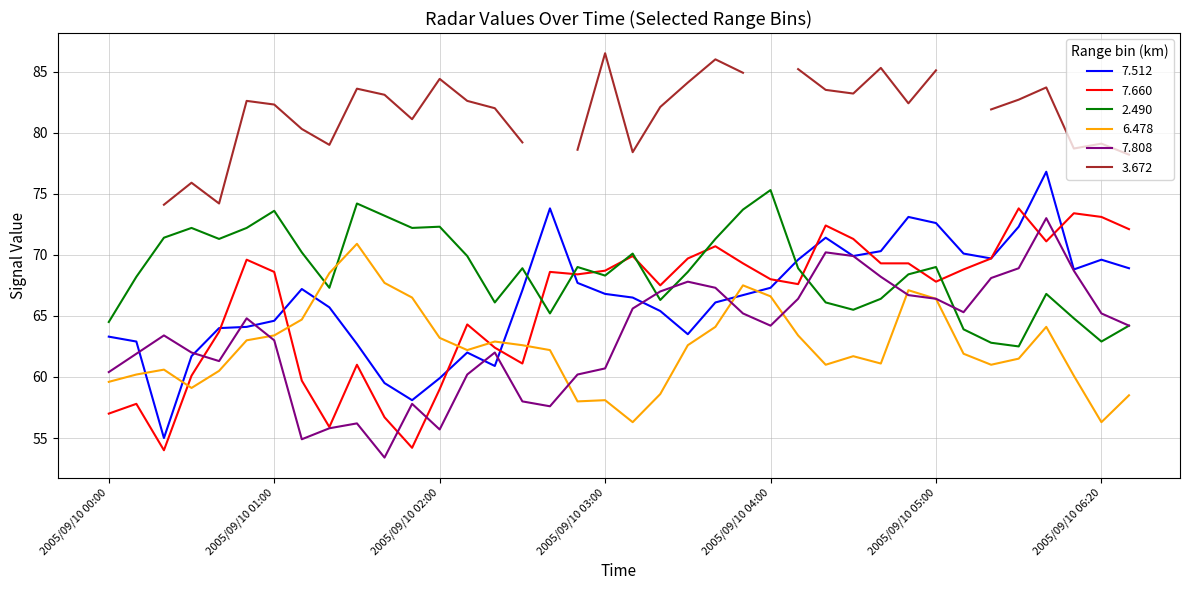

After their last crossing, which series has the higher values: 2.490 or 7.512?

7.512